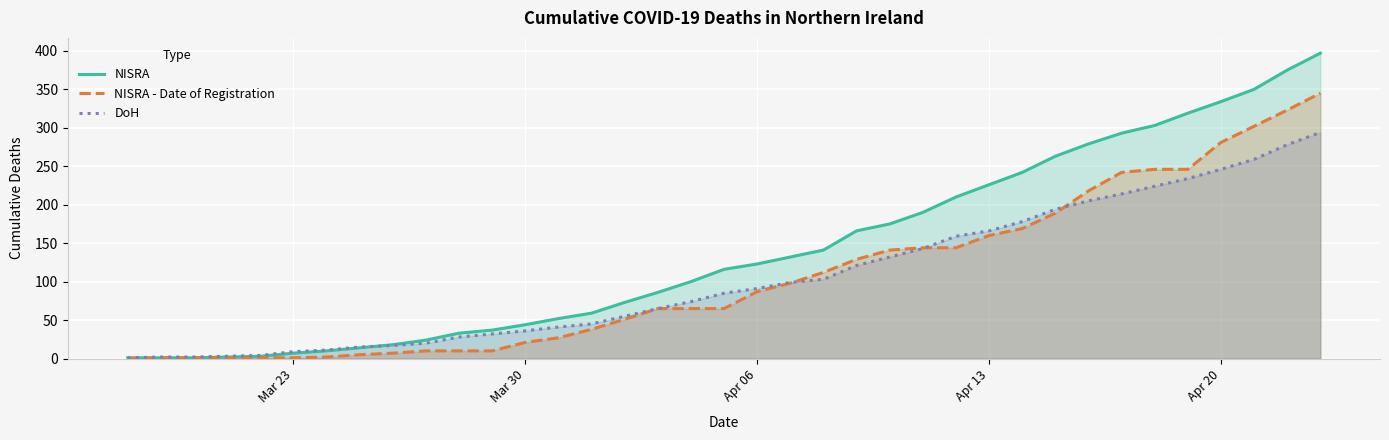

True or false: DoH has a value of 166 at Apr 13.

True